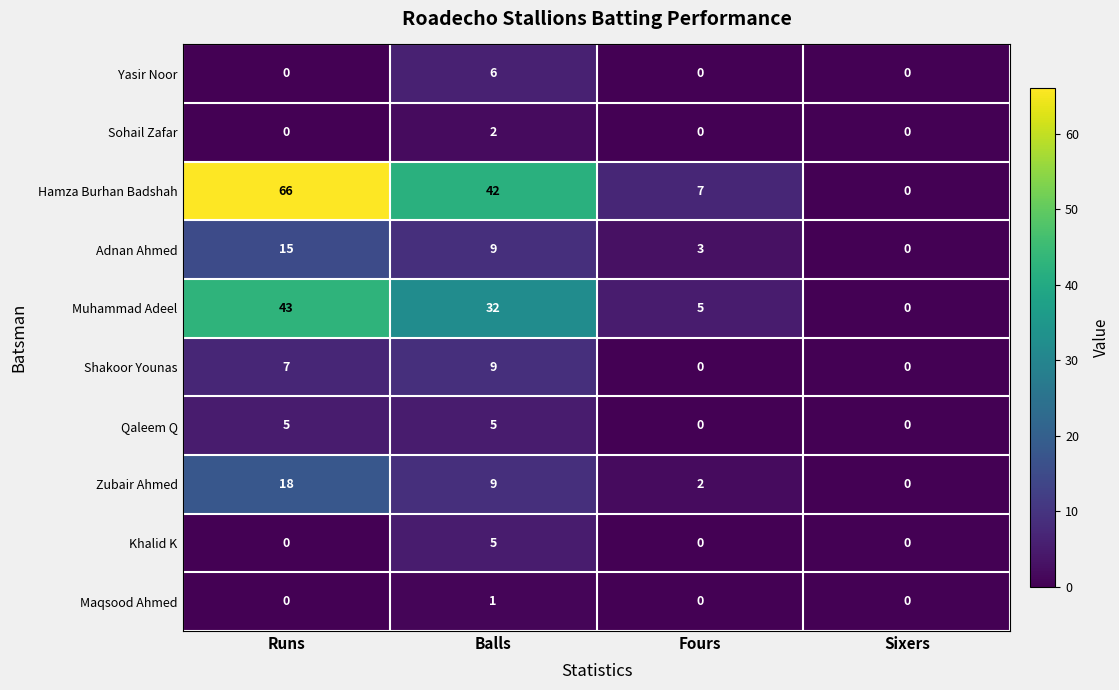

What is the difference between the Yasir Noor values at Runs and Balls?

6